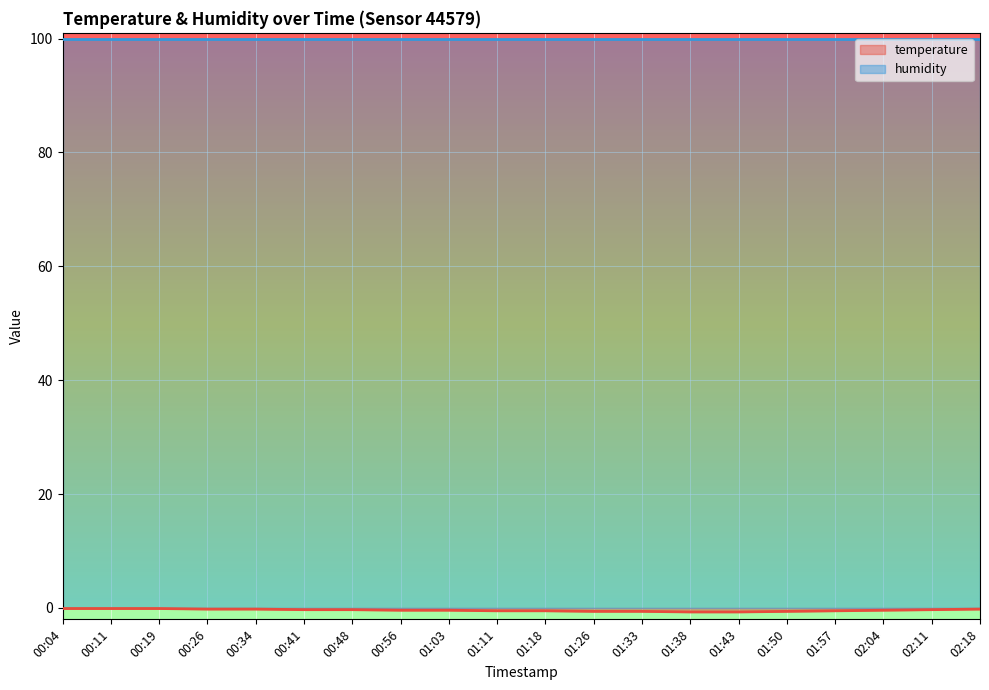

The humidity series shows 99.9 at 01:18. True or false?

True